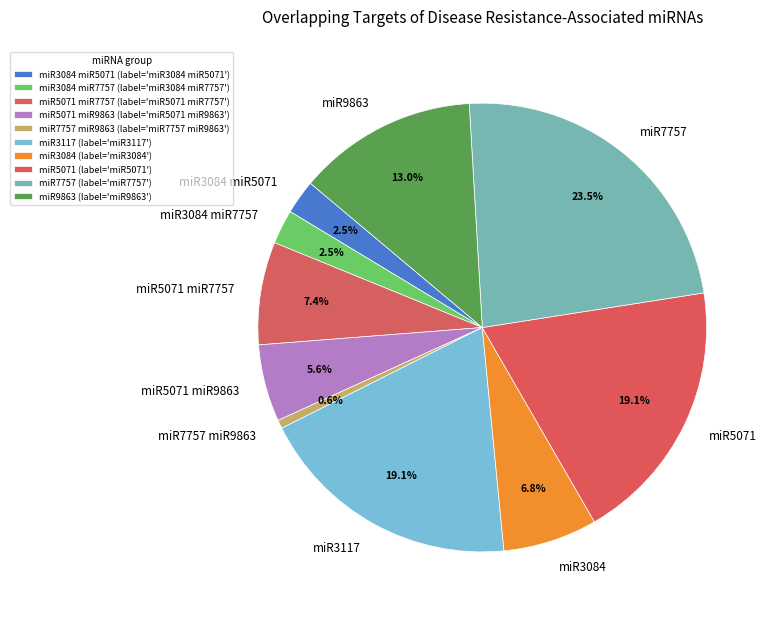

How many segments does this pie chart have?

10